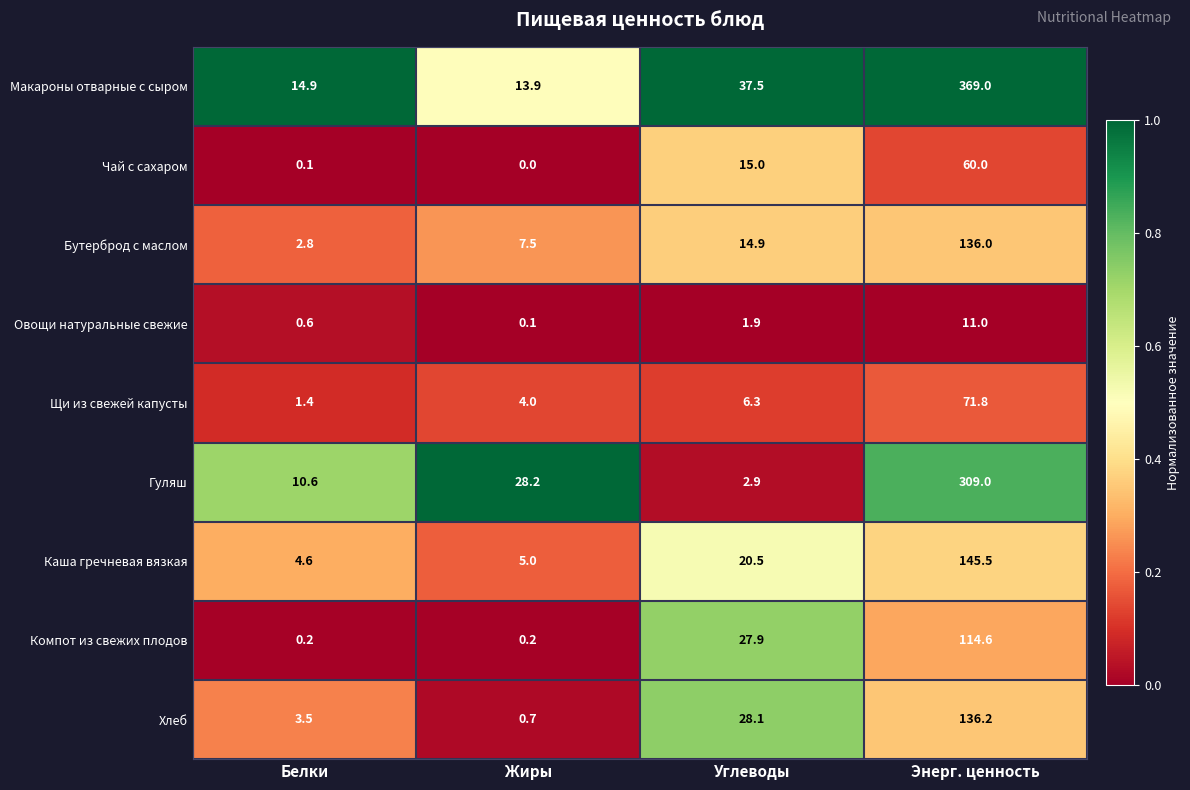

The Макароны отварные с сыром series shows 532.4 at Энерг. ценность. True or false?

False